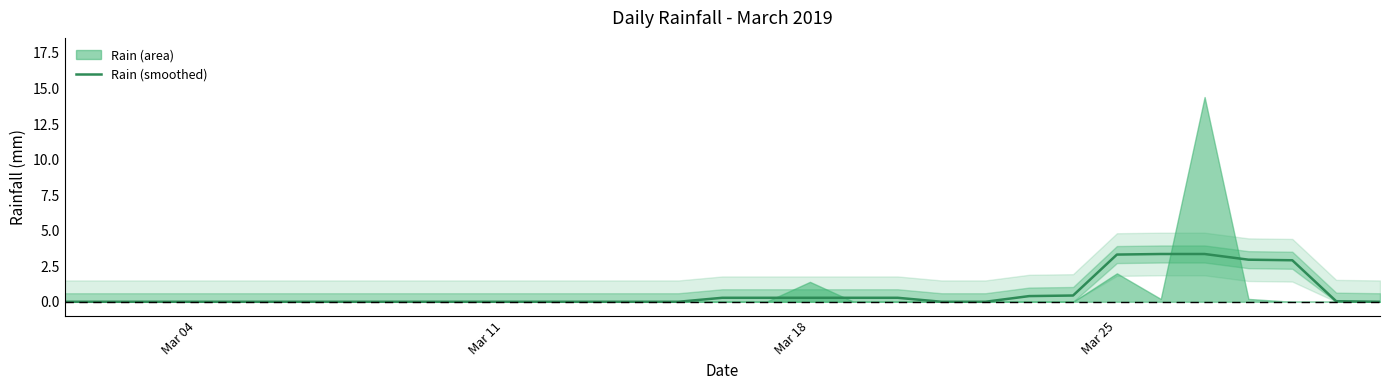

True or false: Rain (smoothed) has a value of 5.5 at Mar 25.

False